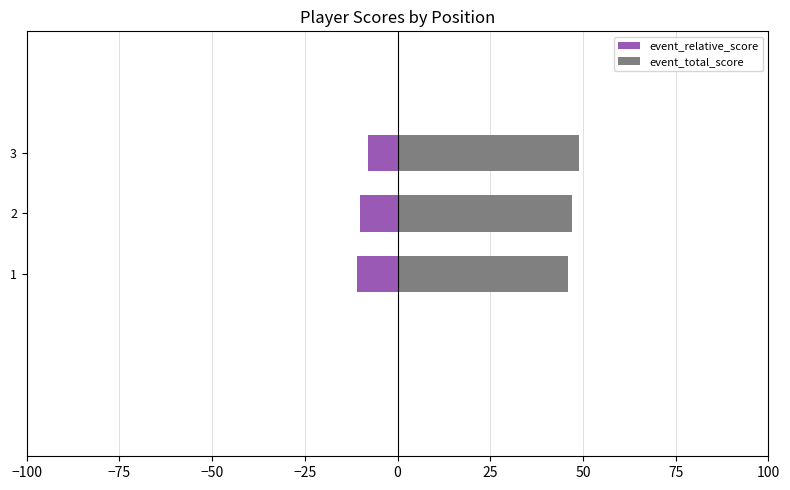

Does the chart contain stacked bars?

No